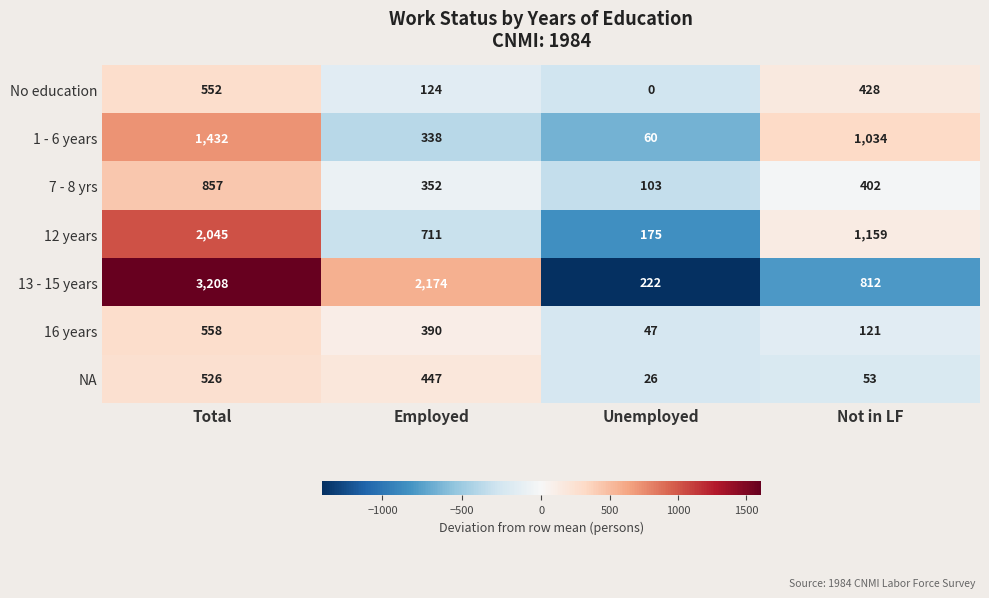

Reading left to right, what are all the values shown in this chart?

No education: Total=552	Employed=124	Unemployed=0	Not in LF=428
1 - 6 years: Total=1432	Employed=338	Unemployed=60	Not in LF=1034
7 - 8 yrs: Total=857	Employed=352	Unemployed=103	Not in LF=402
12 years: Total=2045	Employed=711	Unemployed=175	Not in LF=1159
13 - 15 years: Total=3208	Employed=2174	Unemployed=222	Not in LF=812
16 years: Total=558	Employed=390	Unemployed=47	Not in LF=121
NA: Total=526	Employed=447	Unemployed=26	Not in LF=53